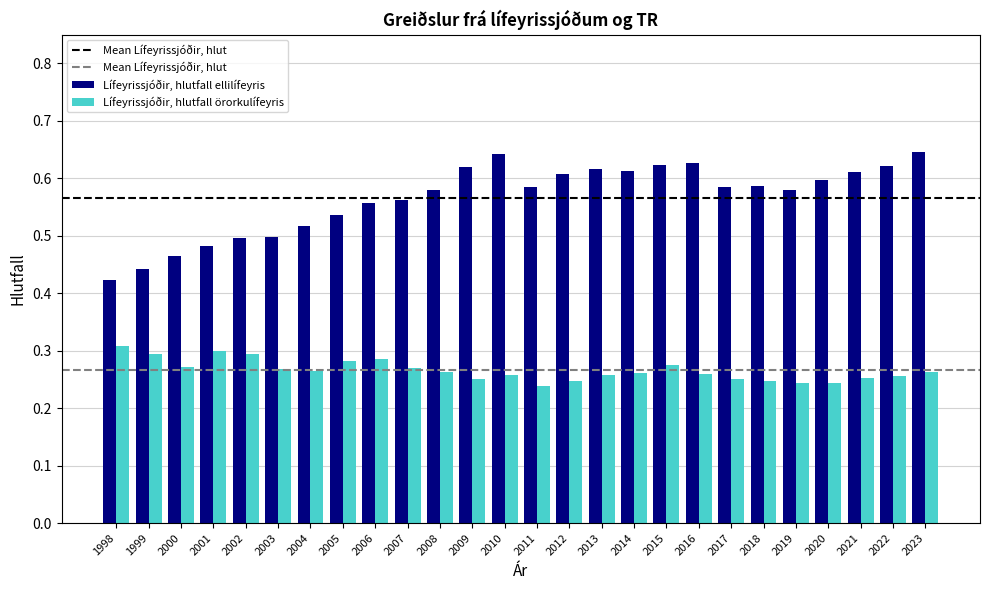

True or false: Lífeyrissjóðir, hlutfall ellilífeyris has a value of 0.1 at 2001.

False